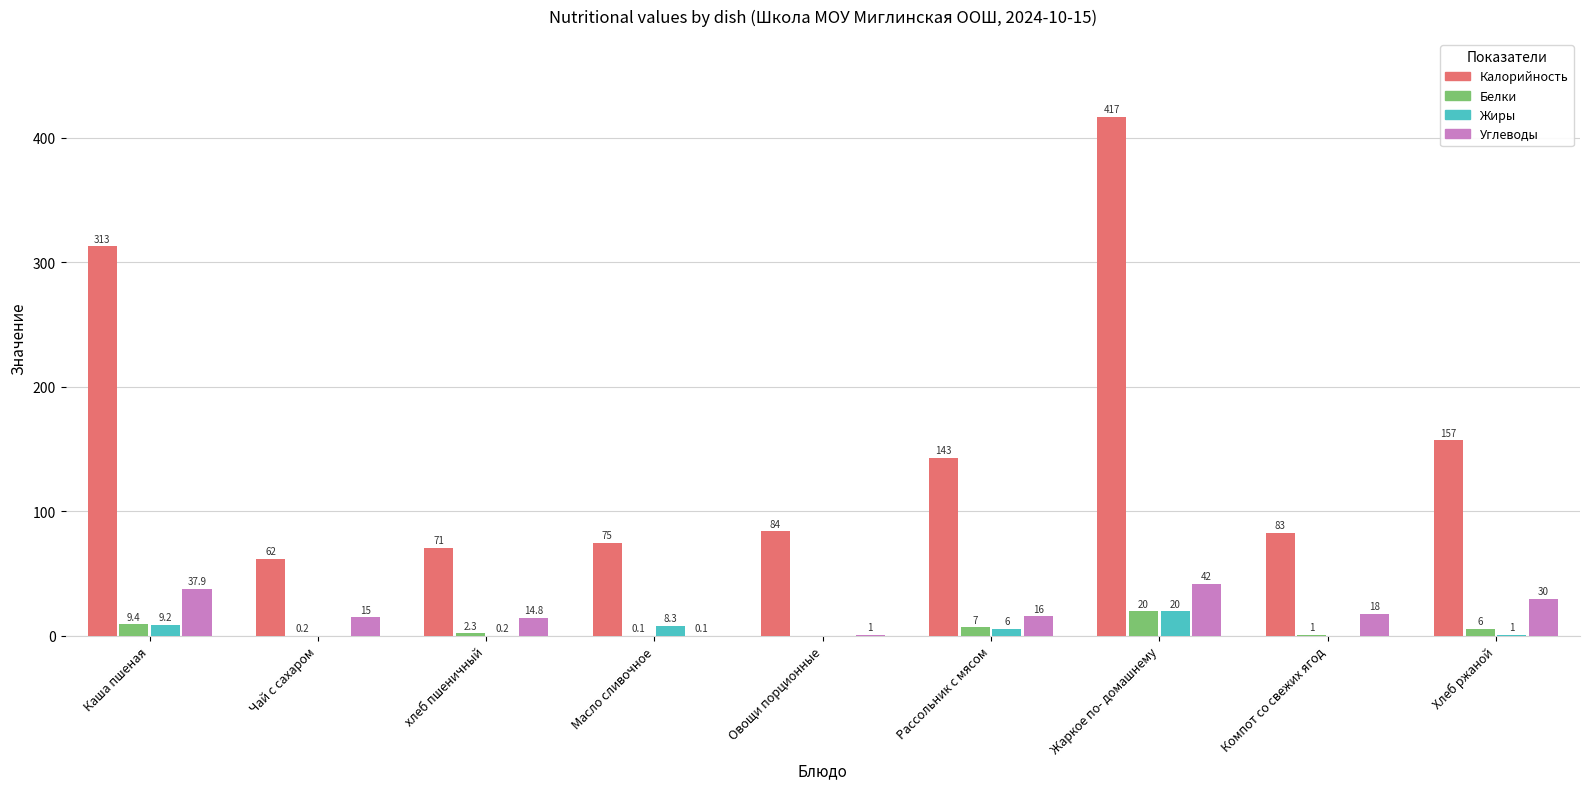

What is the sum of the Белки values at Жаркое по- домашнему and Компот со свежих ягод?

21.0